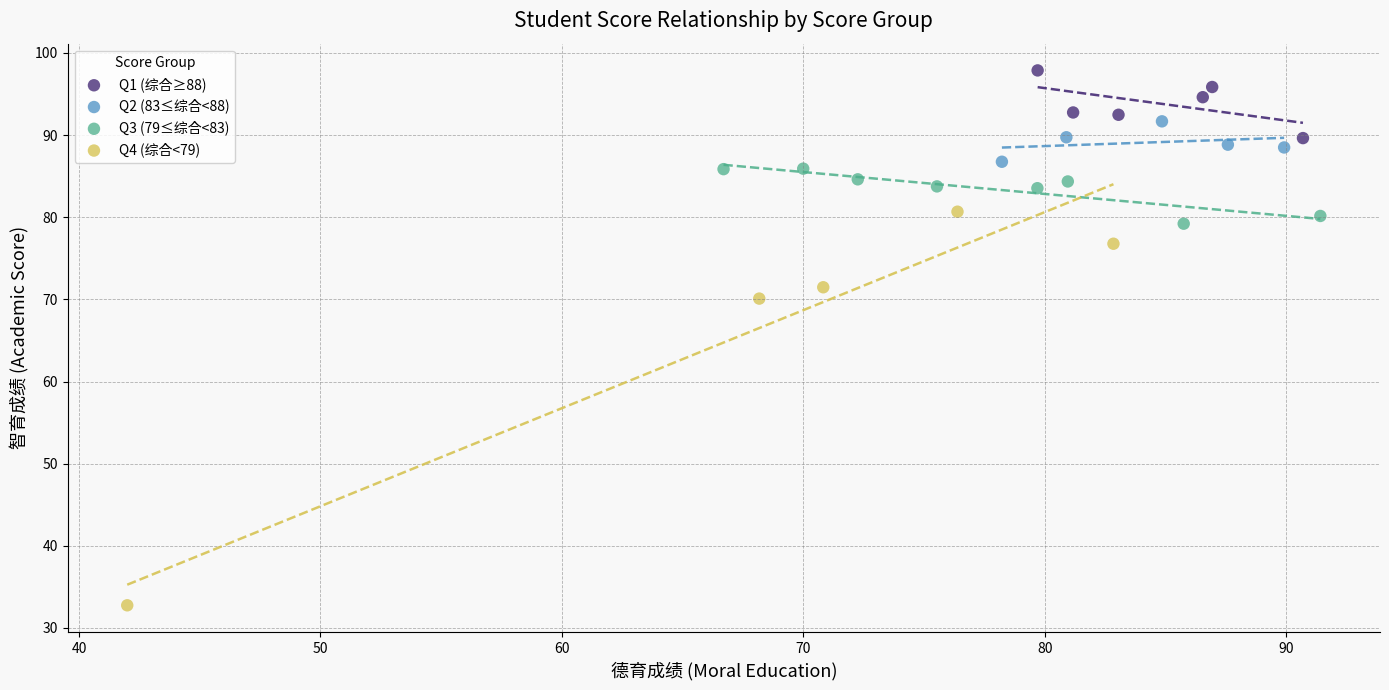

Which series contains the highest Y value?

Q1 (综合≥88)